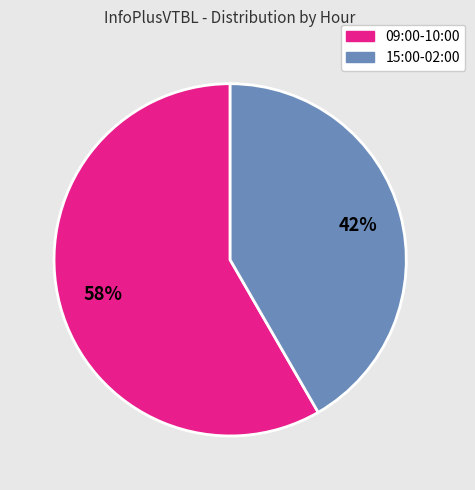

How many segments does this pie chart have?

2